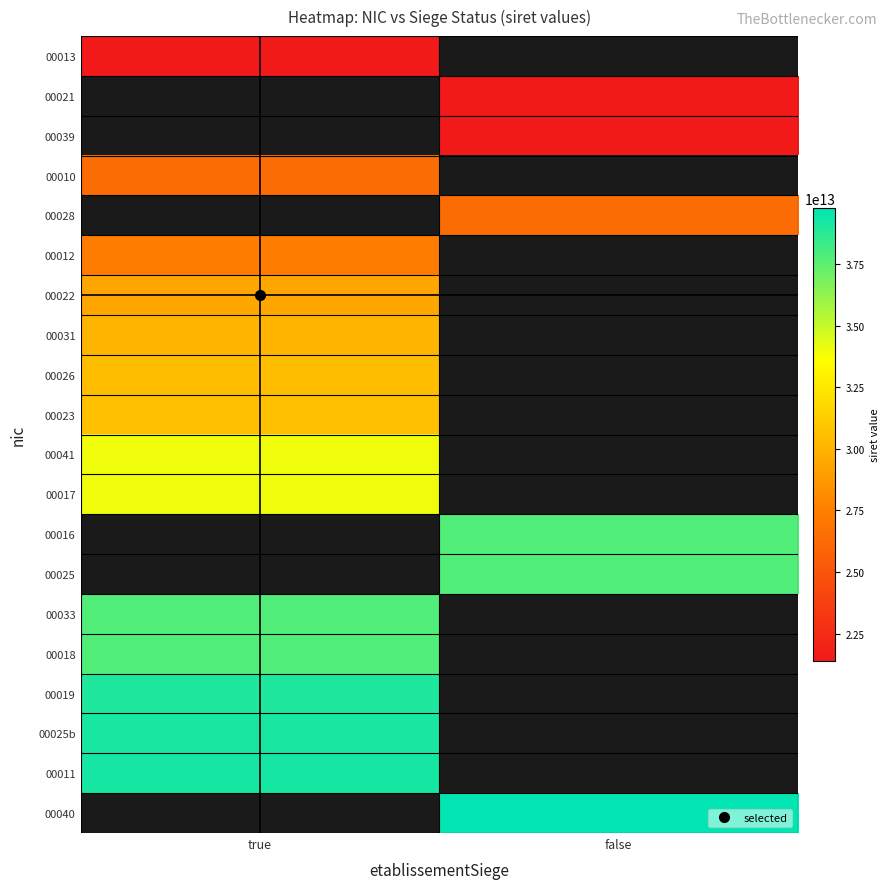

Which category has the lowest value across all series?

true